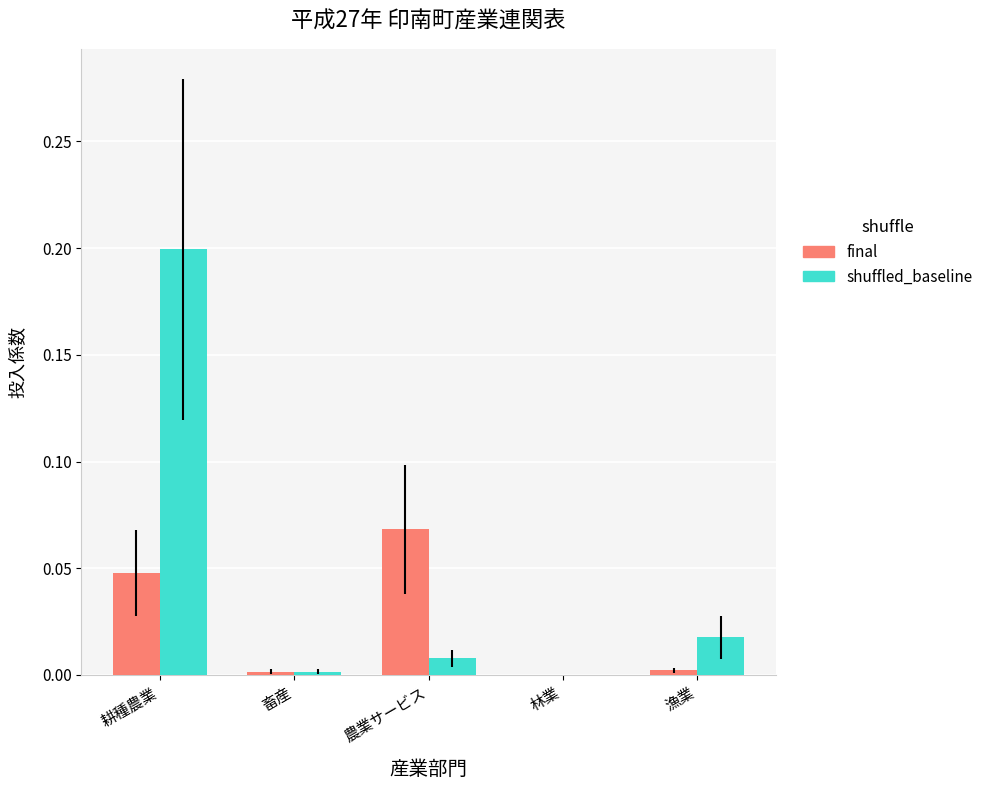

At which category is the sum across all series the highest?

耕種農業